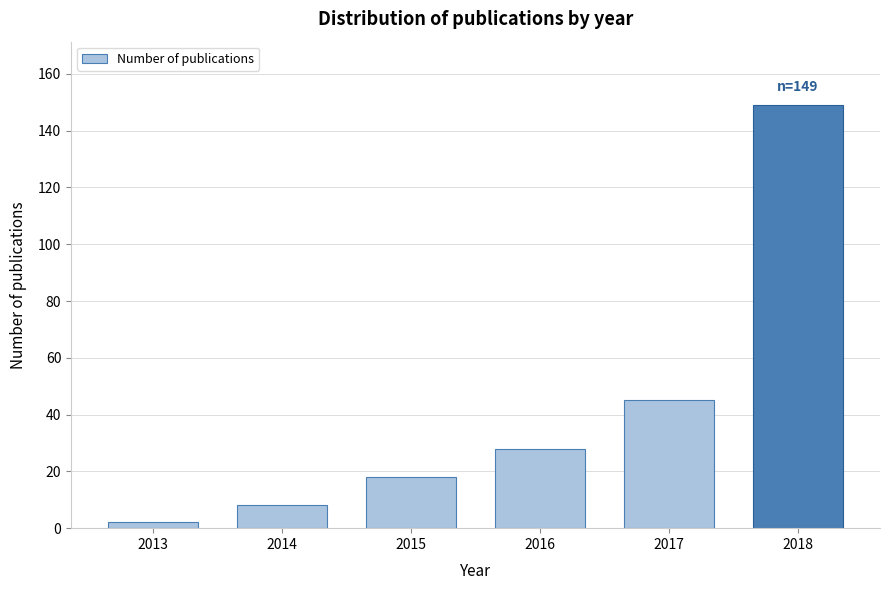

Reading left to right, transcribe all the data shown in this chart.

2013=2	2014=8	2015=18	2016=28	2017=45	2018=149